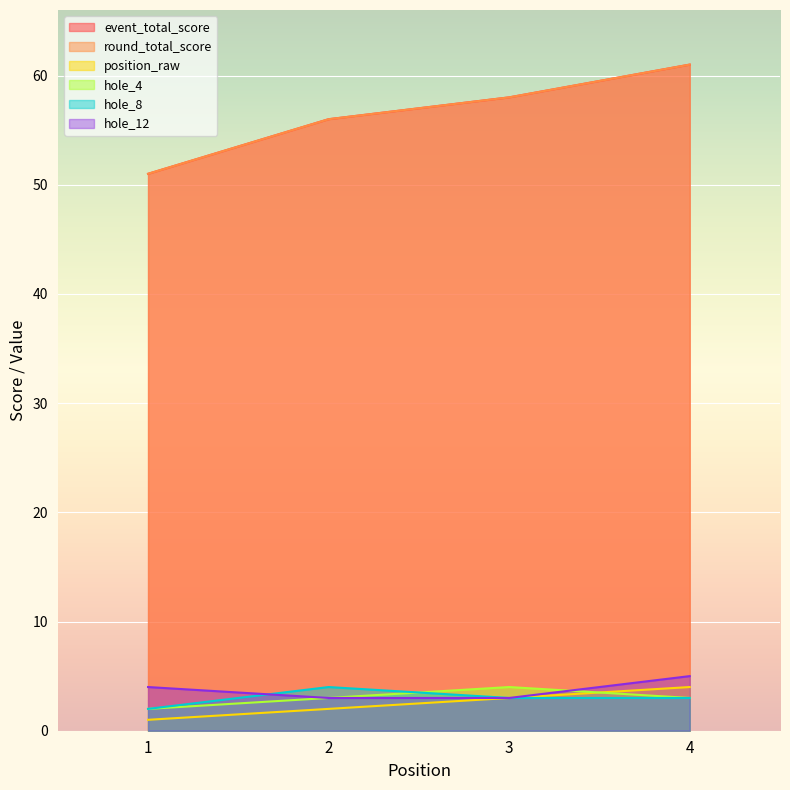

Between 1 and 4, which series saw the biggest shift?

event_total_score